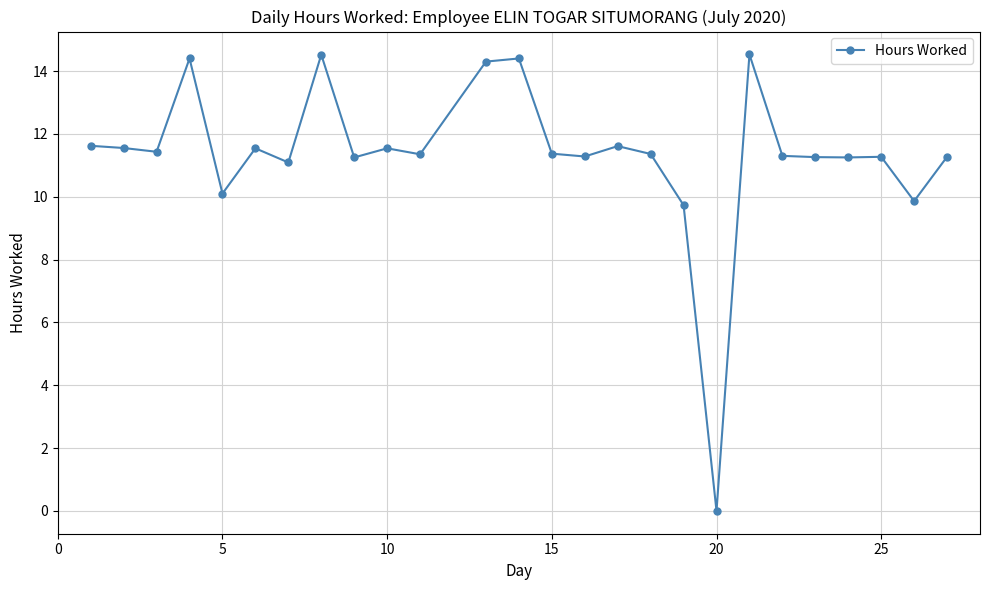

What is the value of the 17th point from the left?

11.4